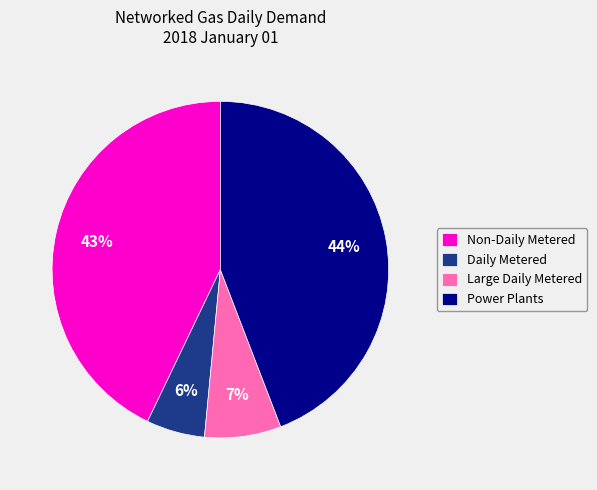

Does any single category account for the majority?

No